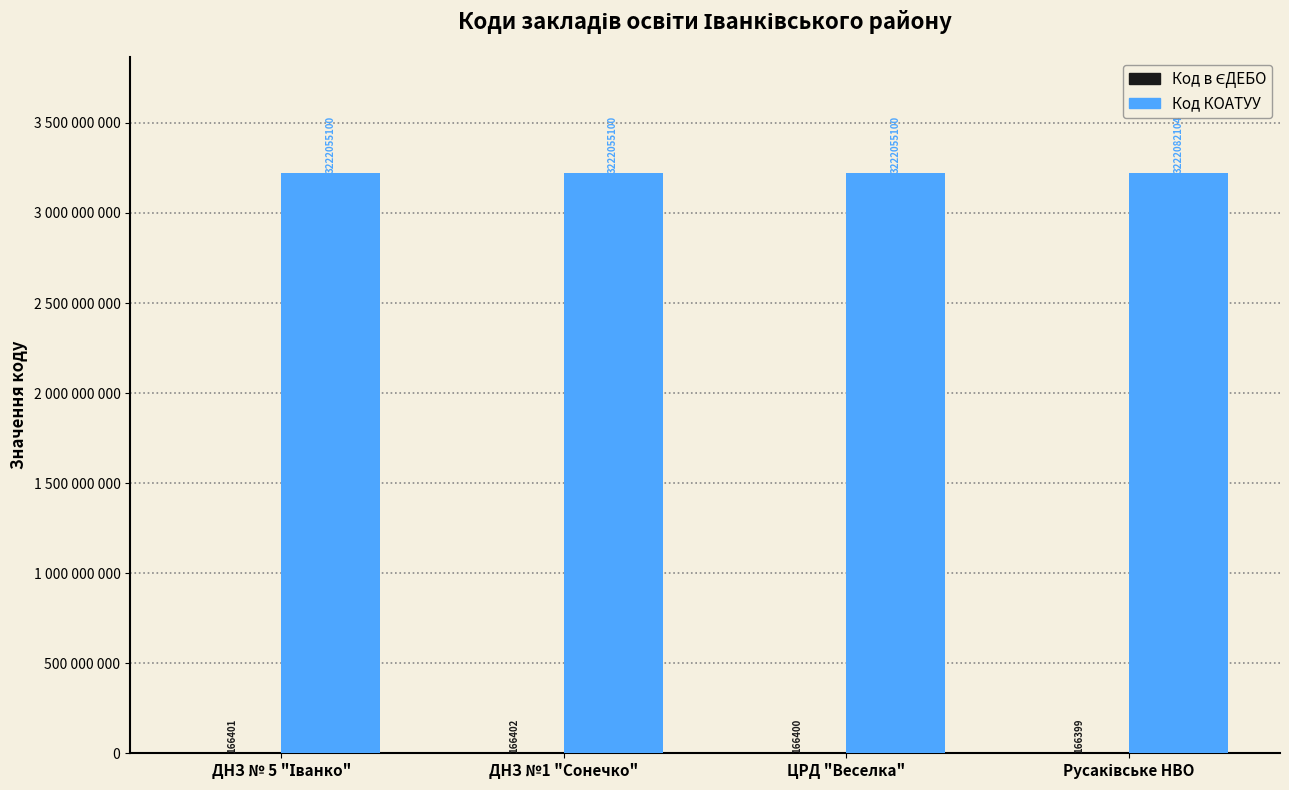

Is it true that Код в ЄДЕБО equals 51041 at ЦРД "Веселка"?

False